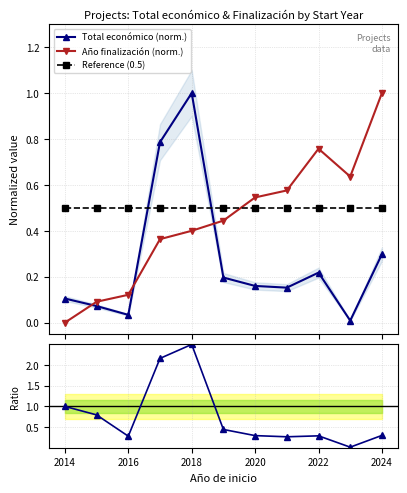

Where is the first local minimum for Ratio econ/fin?

2016